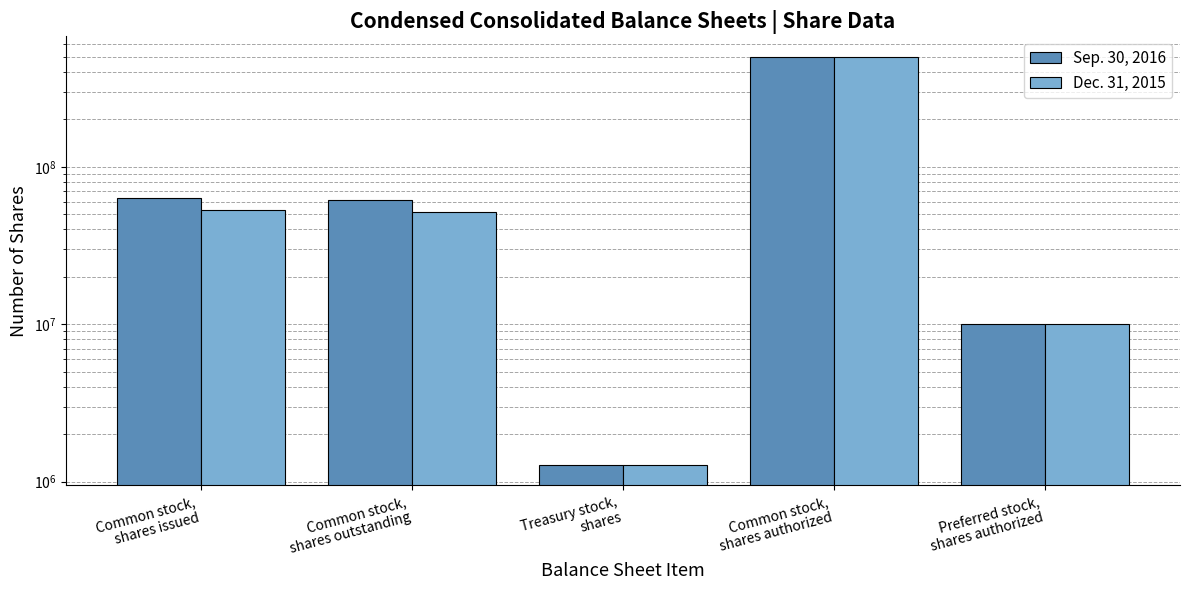

Is it true that Dec. 31, 2015 equals 29609844 at Common stock,
shares outstanding?

False